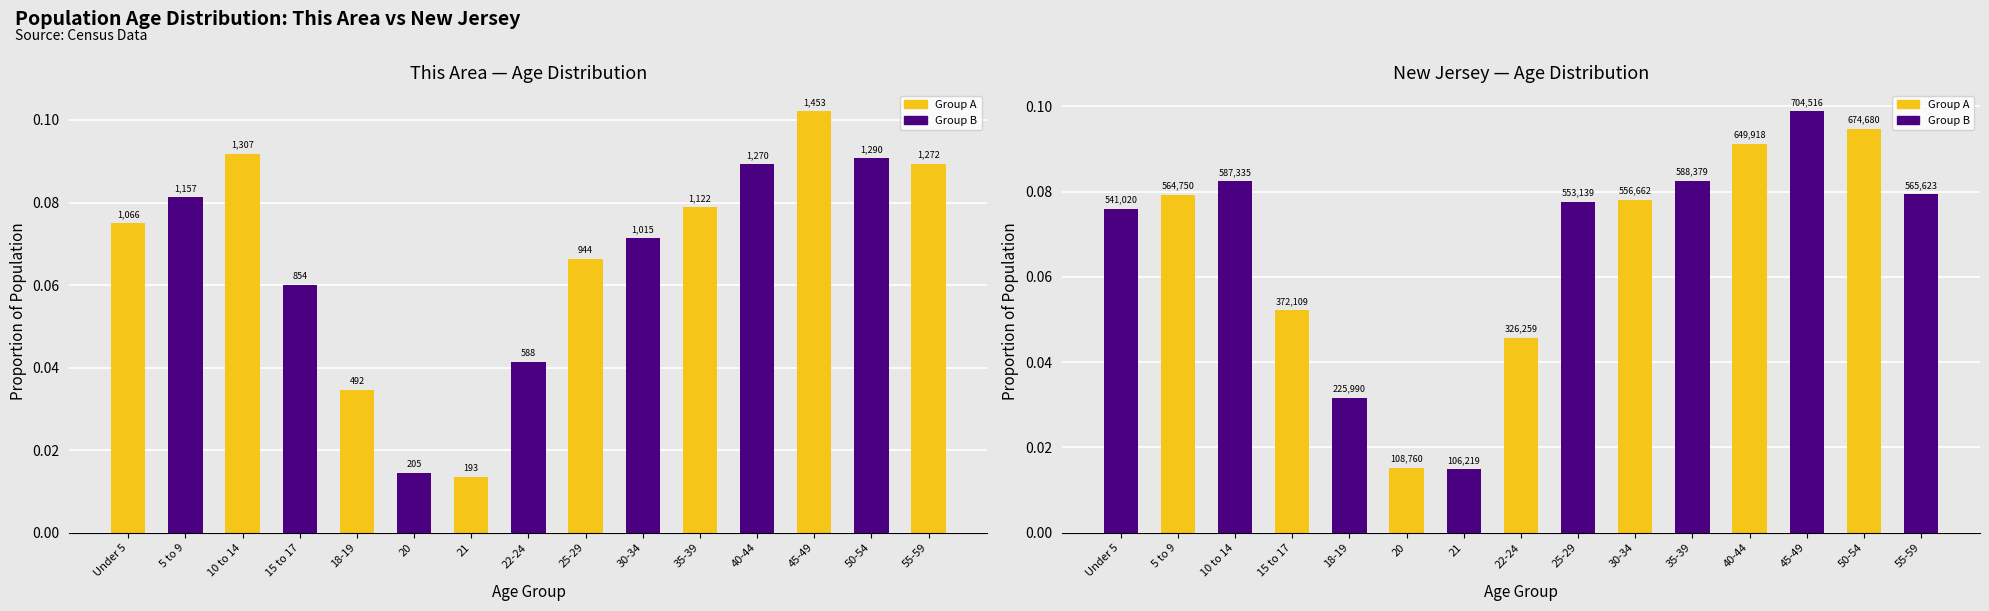

At how many categories does at least one series exceed 0?

15